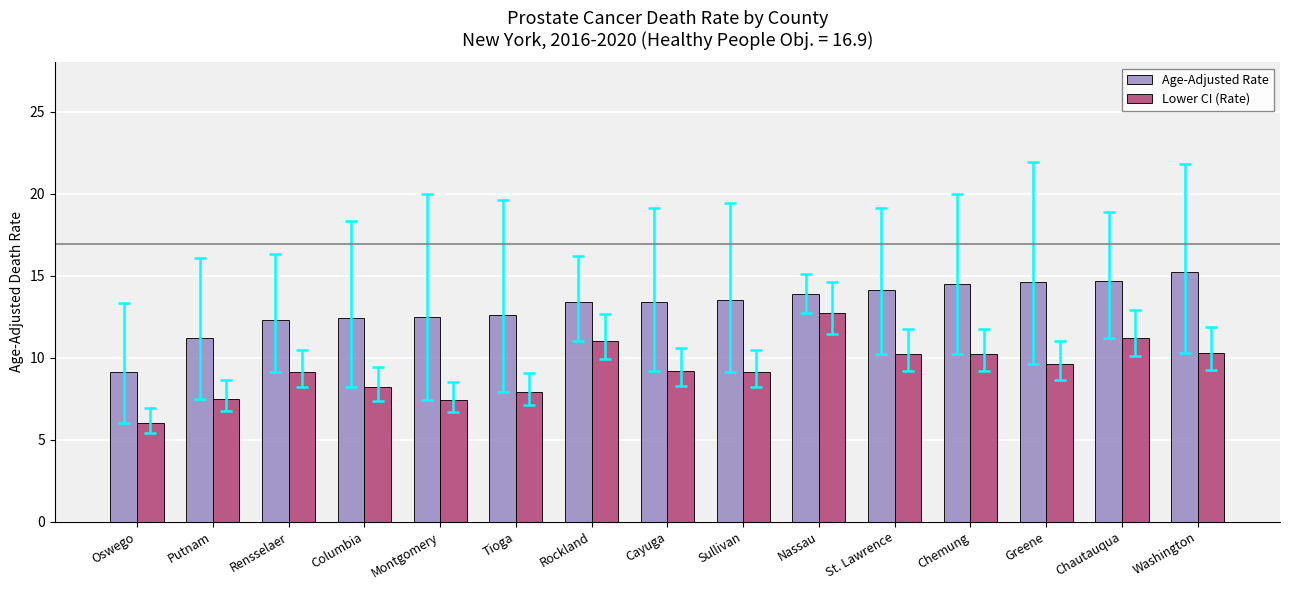

At which category is the sum across all series the highest?

Nassau